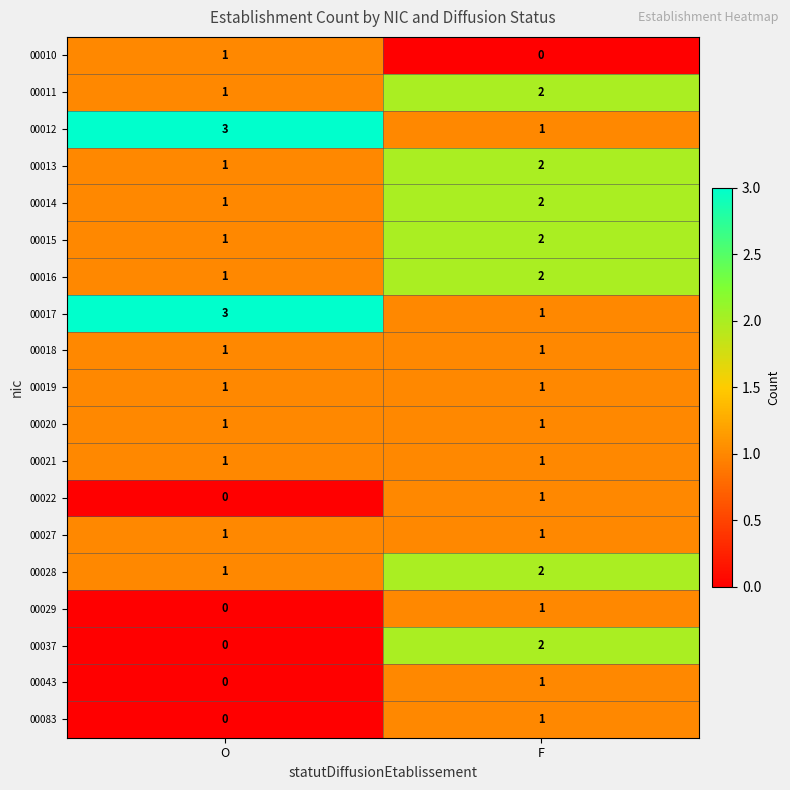

What is the spread (max minus min) of values at O?

3